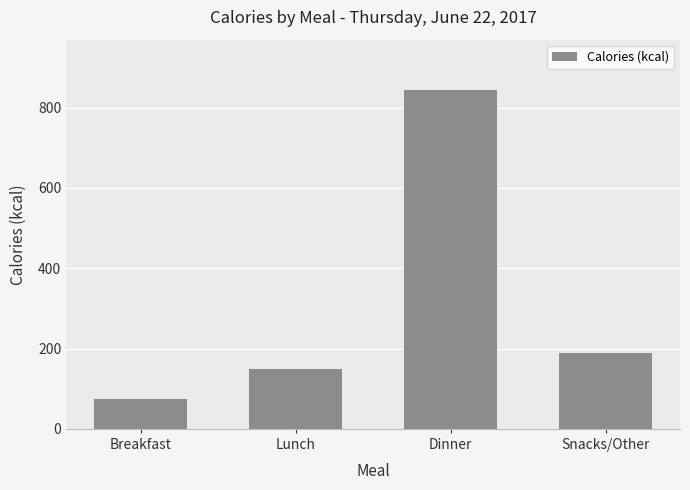

Rank the categories by value from highest to lowest.

Dinner, Snacks/Other, Lunch, Breakfast